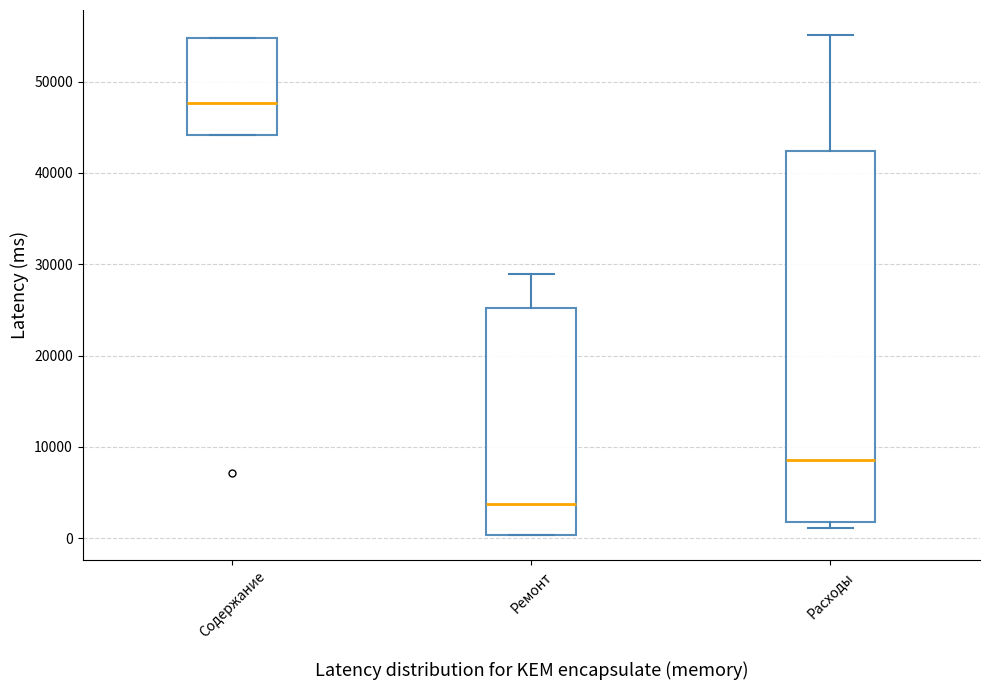

Reading left to right, read every box against the y-axis: the position of its median line, the range the box covers, and the ends of its whiskers. The values are not printed on the chart, so give them approximately, as read against the axis.

Содержание: median 48000, box 44000 to 55000, whiskers 44000 to 55000
Ремонт: median 4000, box 0 to 25000, whiskers 0 to 29000
Расходы: median 9000, box 2000 to 42000, whiskers 1000 to 55000